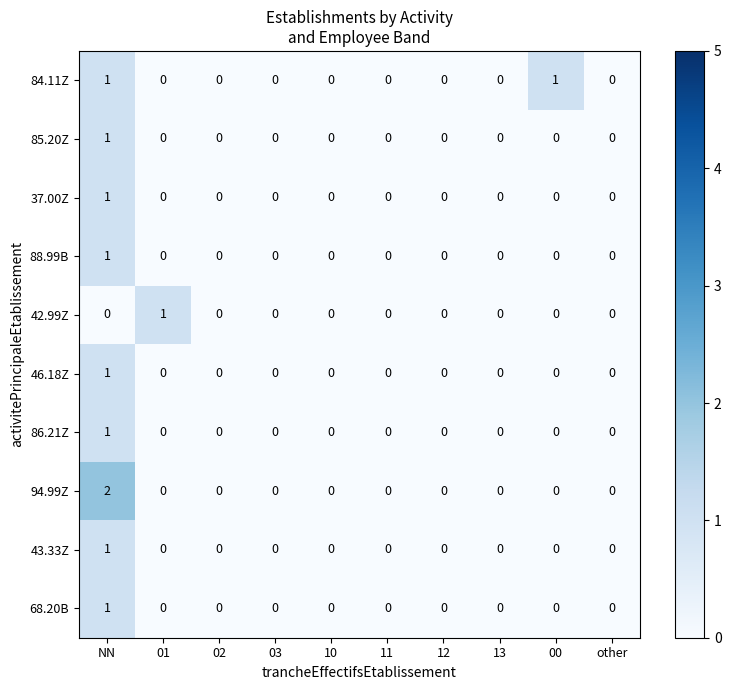

How many values in the 37.00Z series exceed 0?

1